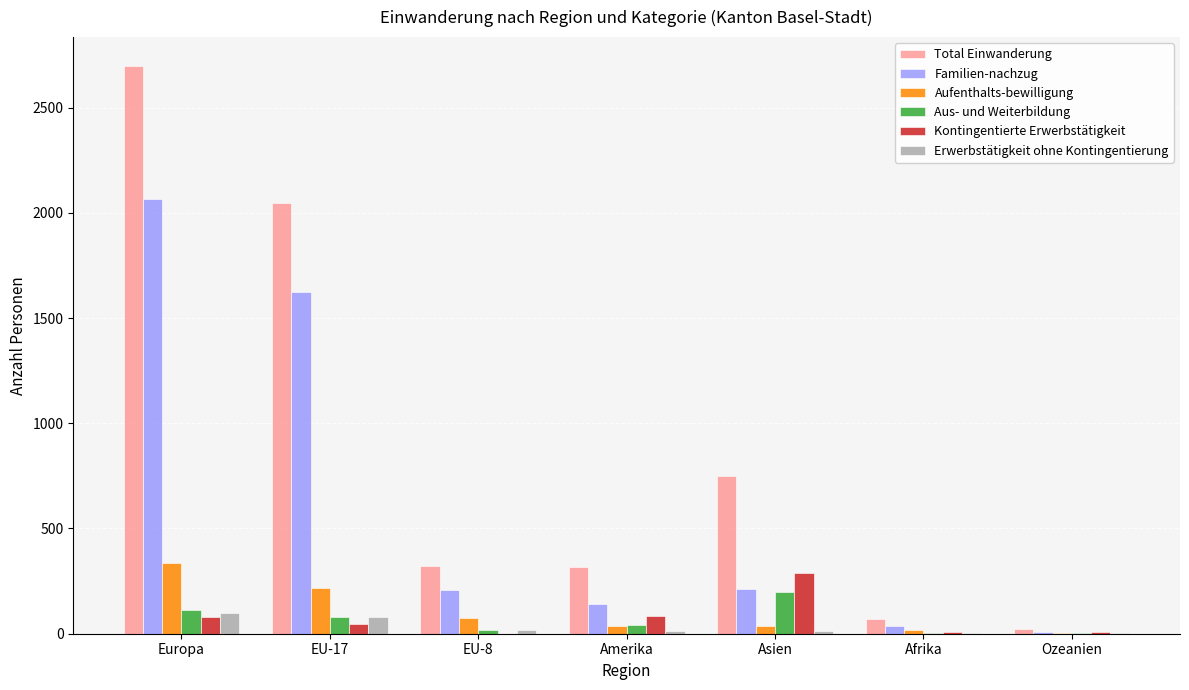

The value of Total Einwanderung at Asien is 749. True or false?

True